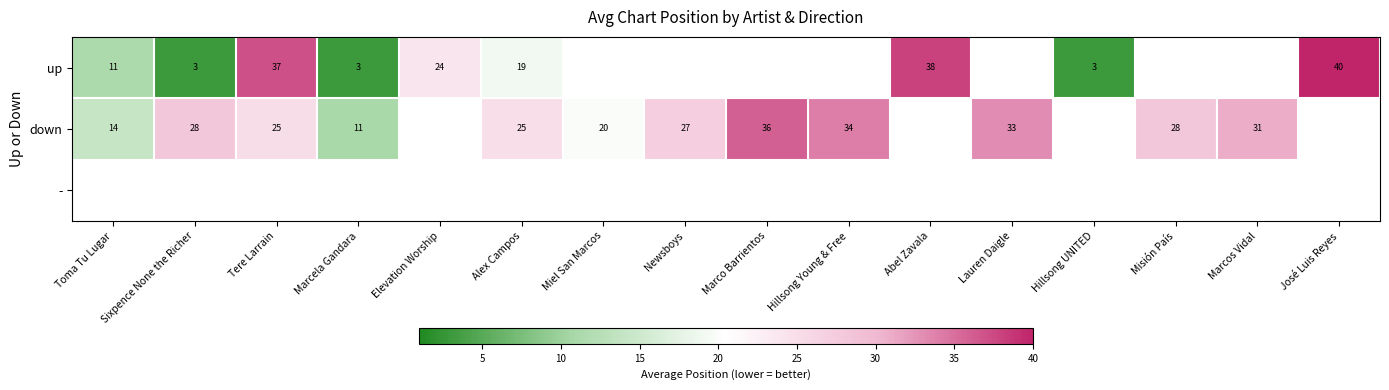

The down series shows 18.2 at Toma Tu Lugar. True or false?

False